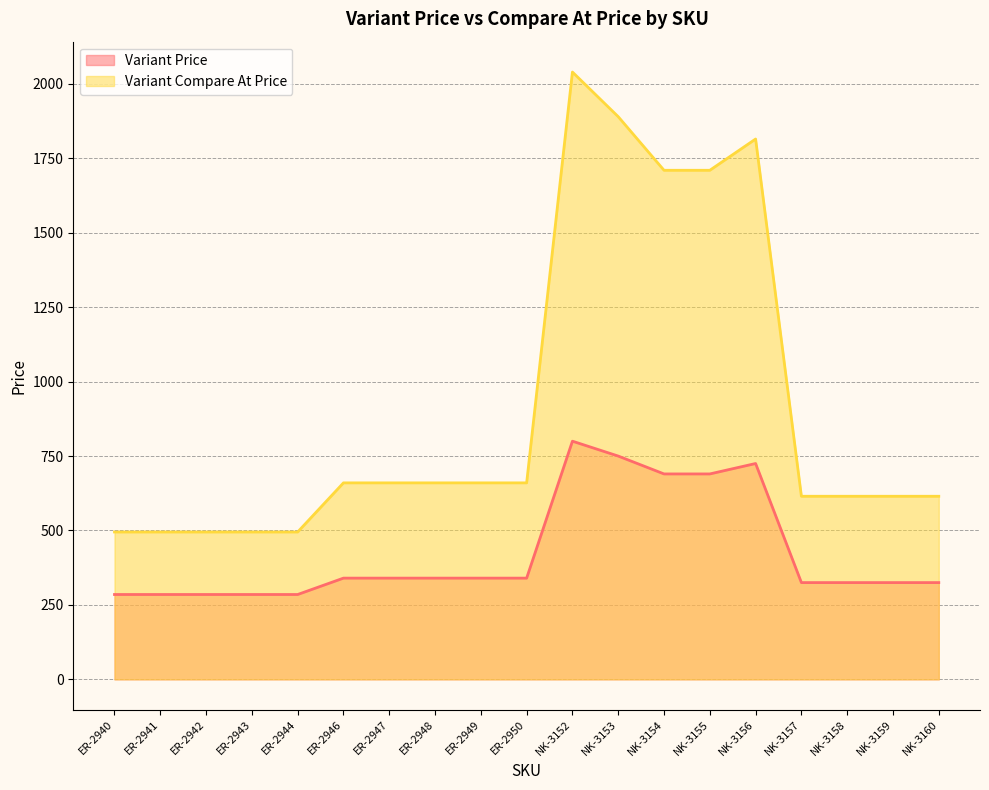

Does the chart have visible grid lines?

Yes